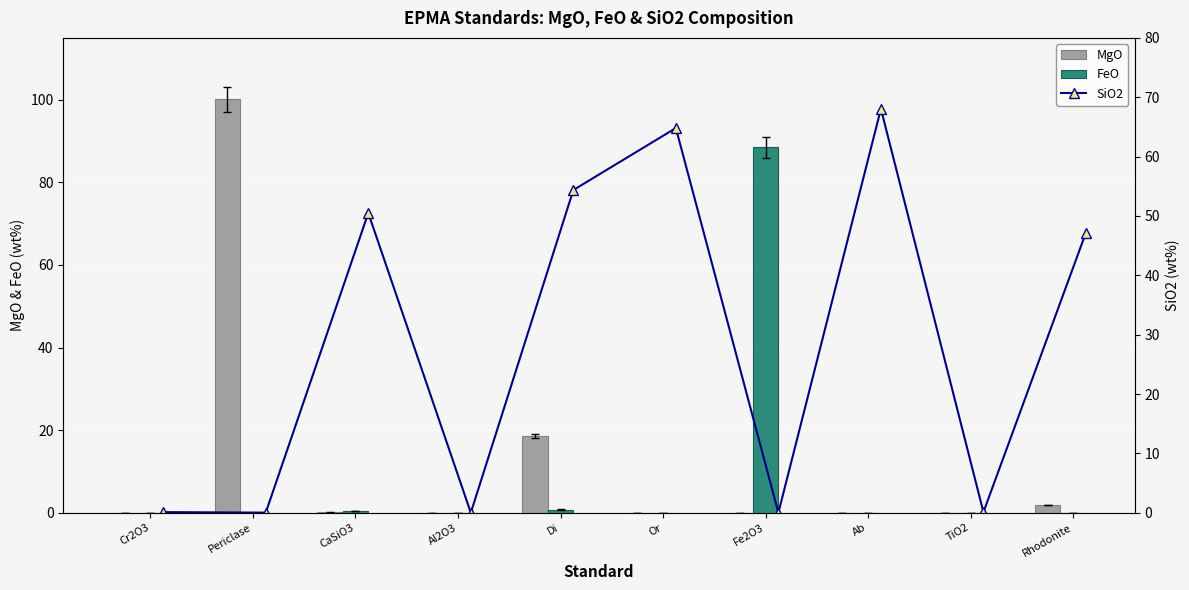

At how many categories does at least one series exceed 26?

7